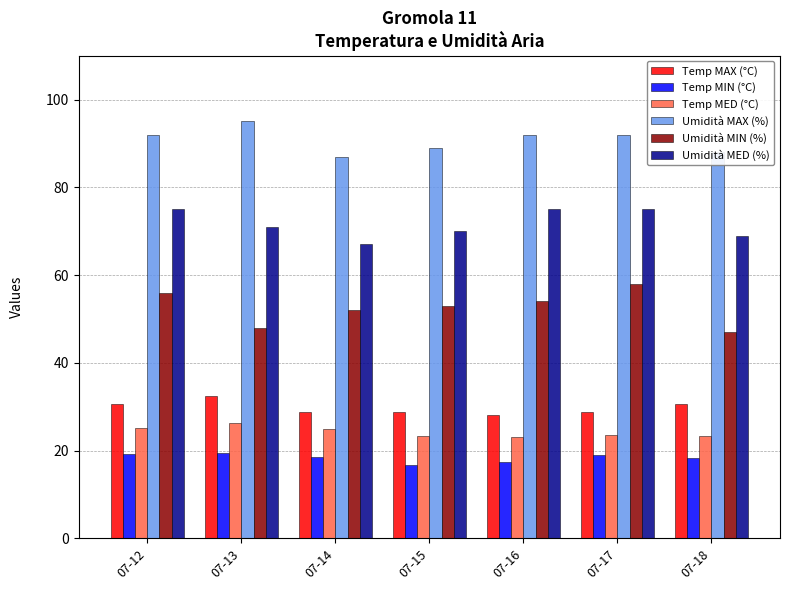

What value does the Temp MAX (°C) series have at 07-17?

28.8